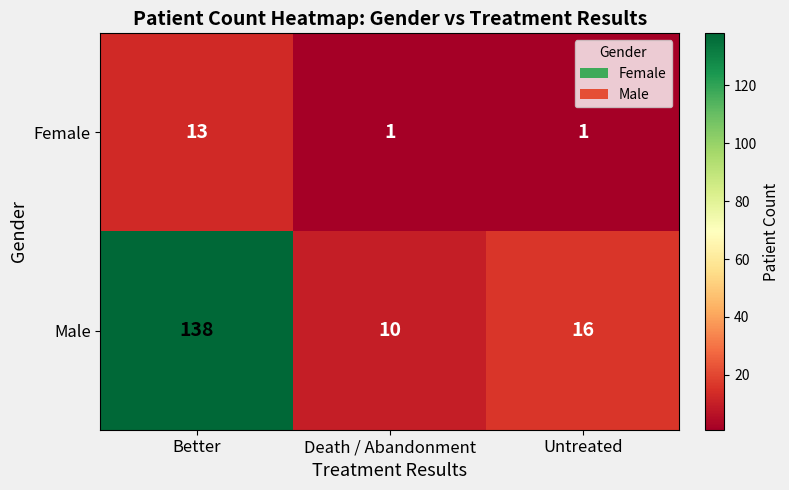

What is the difference between the highest and lowest values at Untreated?

15